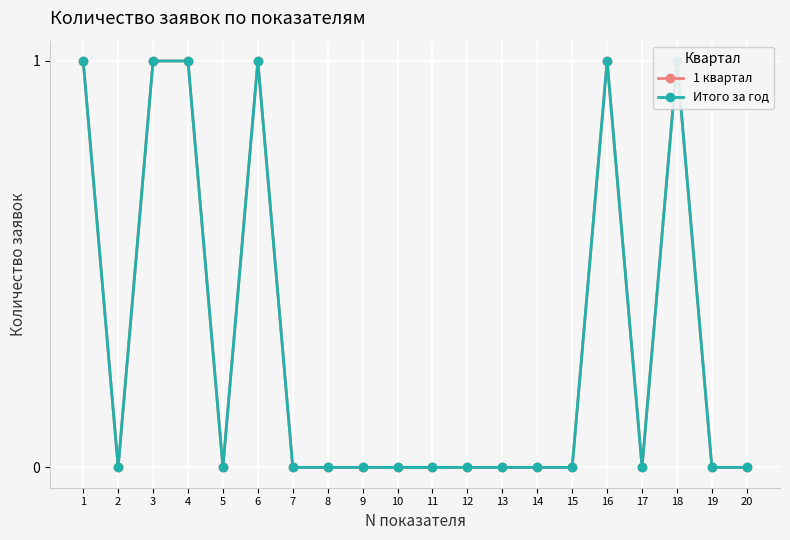

At which category is the sum across all series the highest?

1